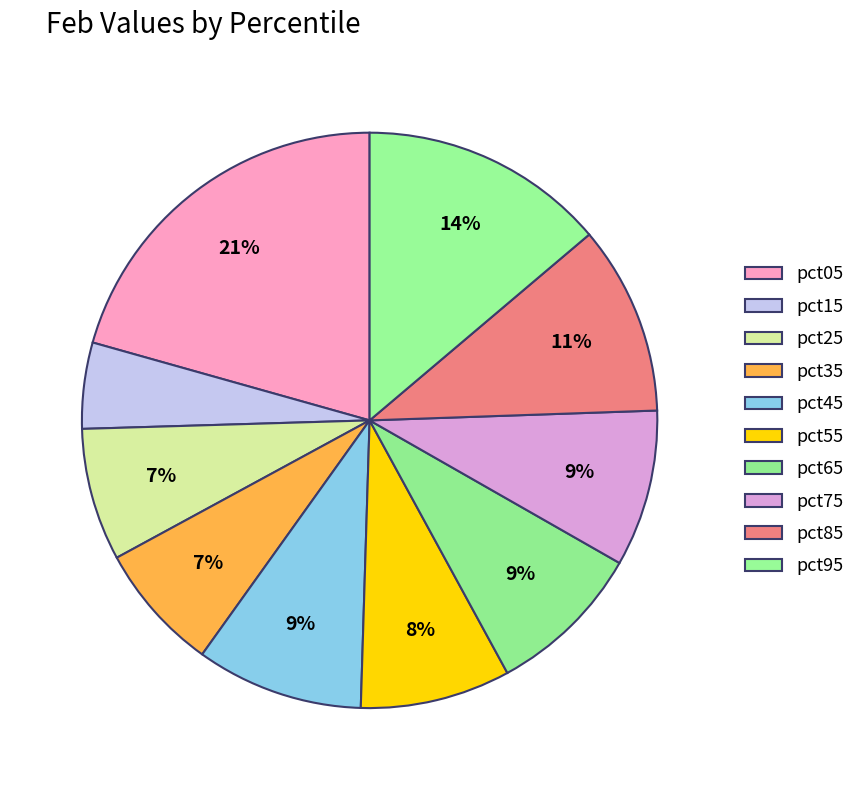

To the nearest percent, what is the combined percentage of pct85 and pct75?

19%